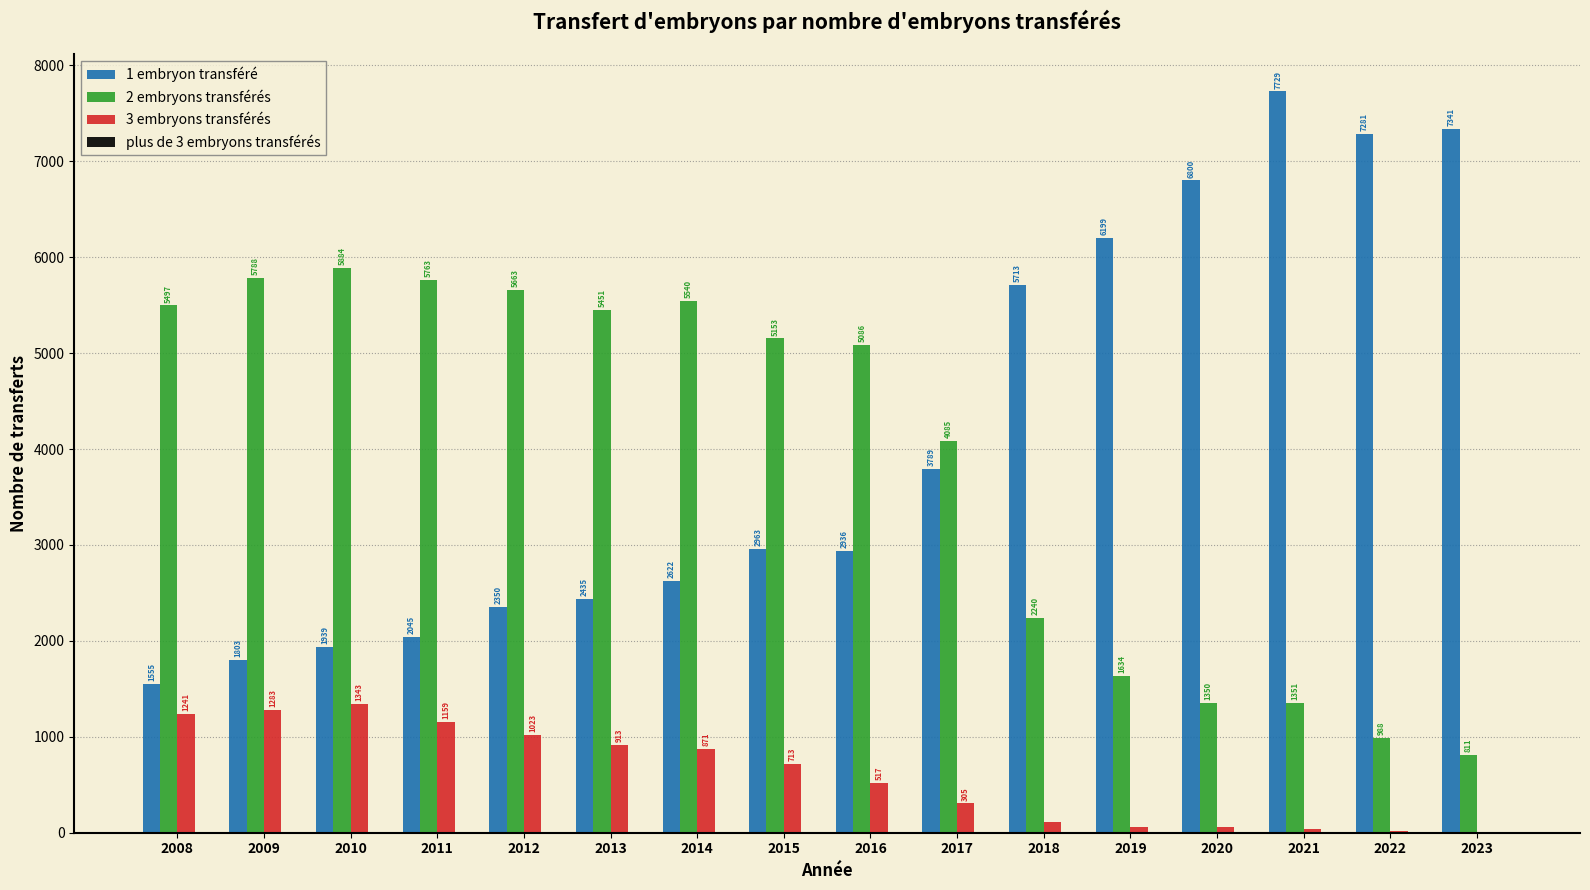

Which series has the largest range (max minus min)?

1 embryon transféré